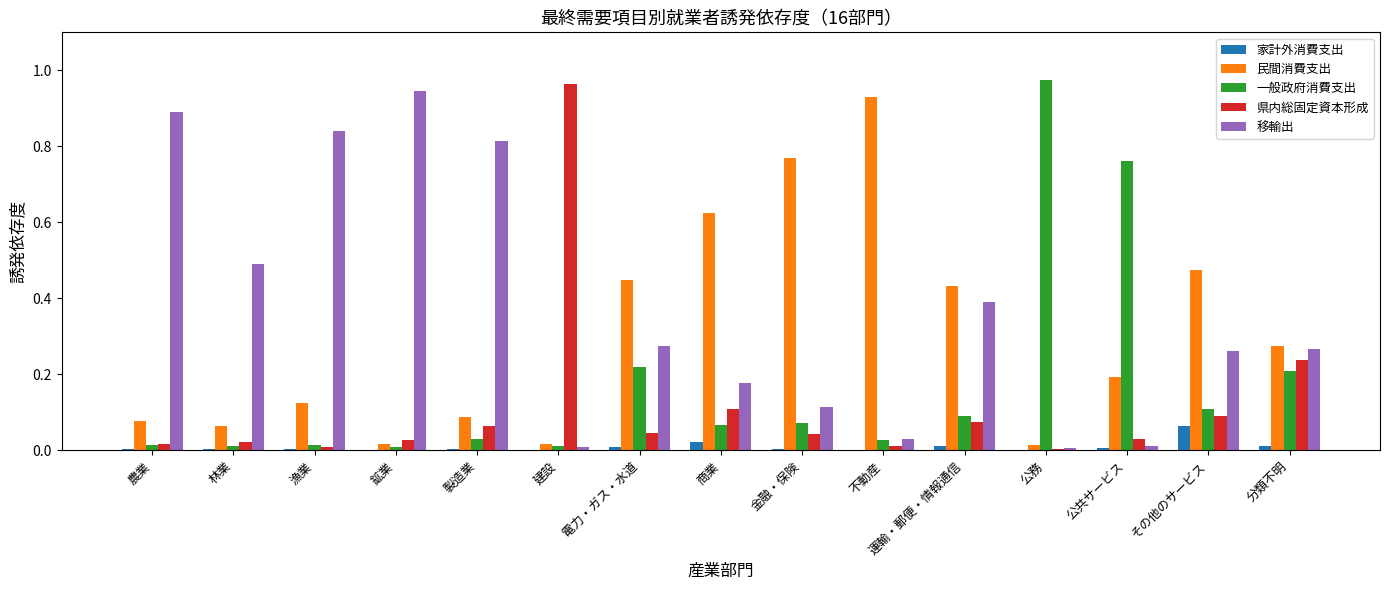

At which label does 移輸出 reach its peak?

鉱業